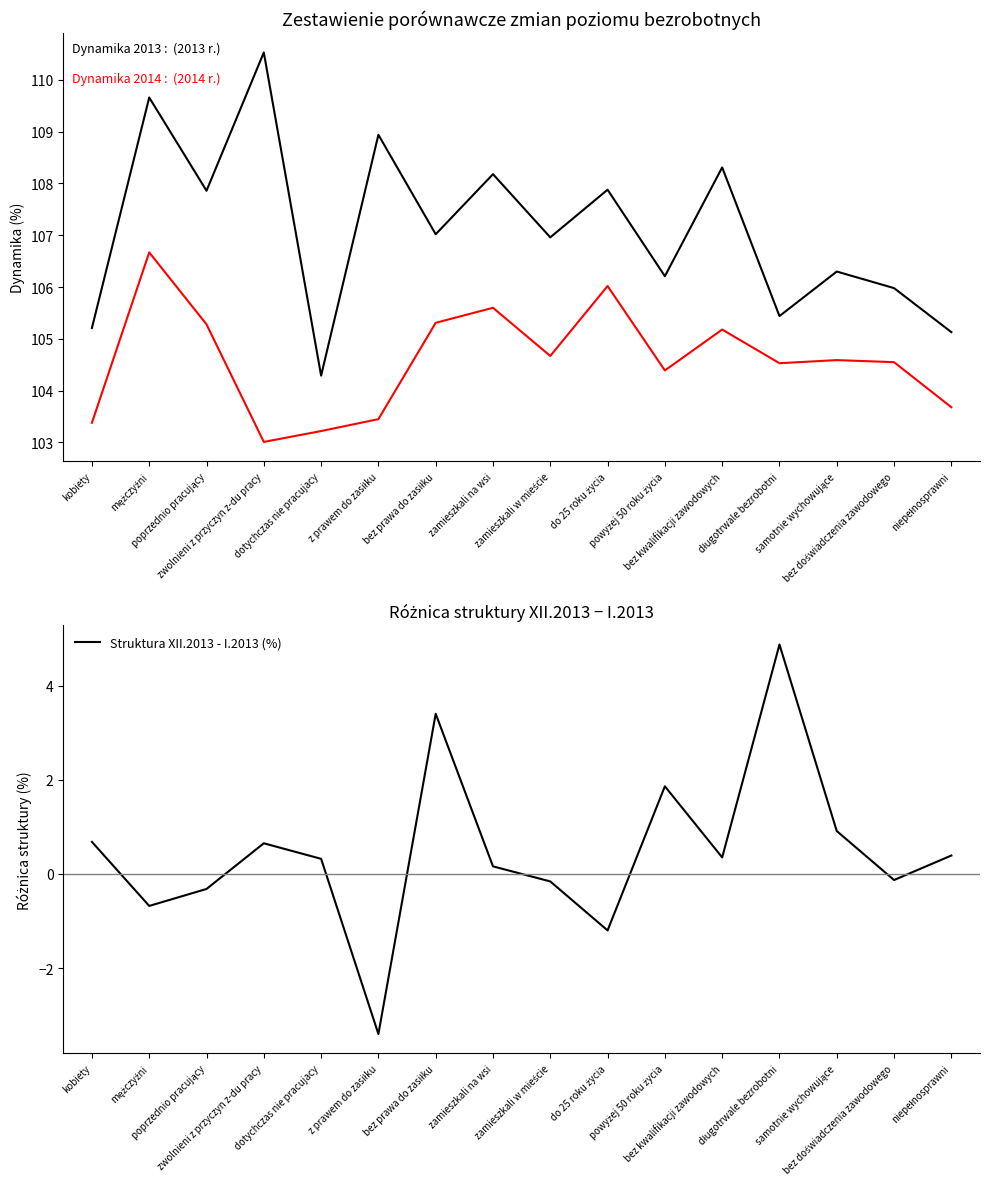

What is the average value of the Dynamika 2013 (%) series?

107.1